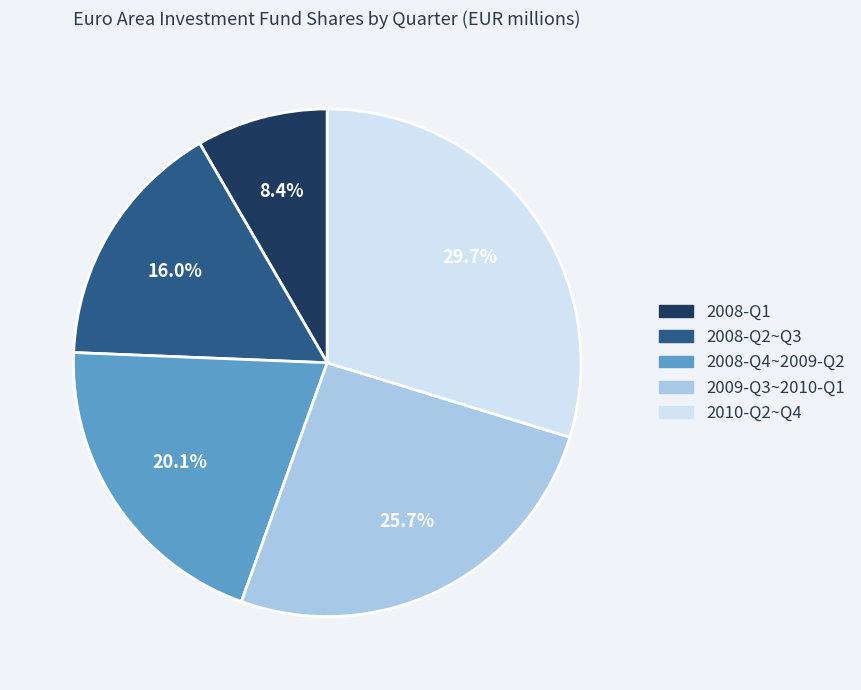

Does any single category account for the majority?

No